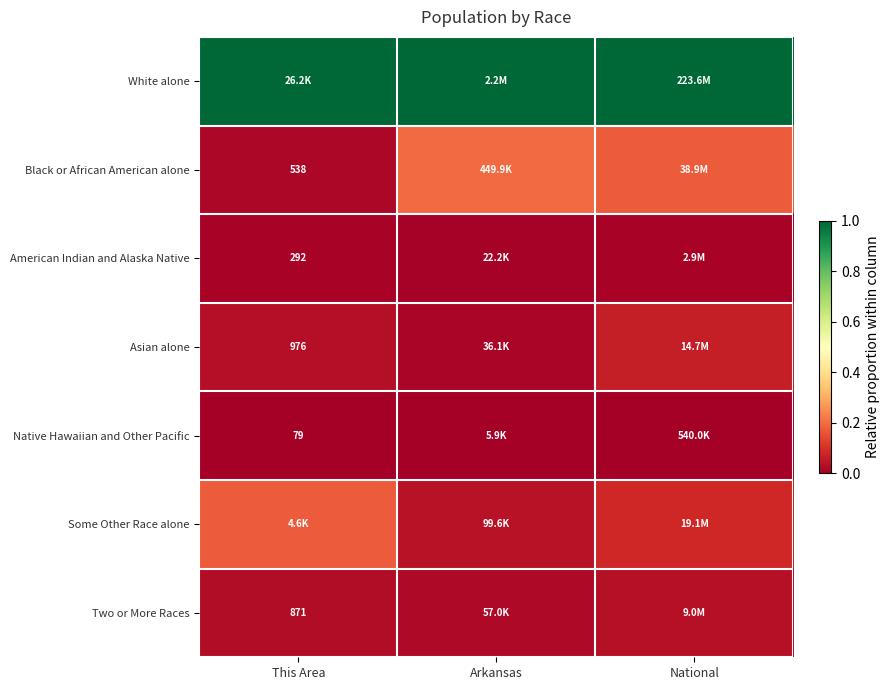

List the series in order of their peak value, lowest first.

Native Hawaiian and Other Pacific, American Indian and Alaska Native, Two or More Races, Asian alone, Some Other Race alone, Black or African American alone, White alone